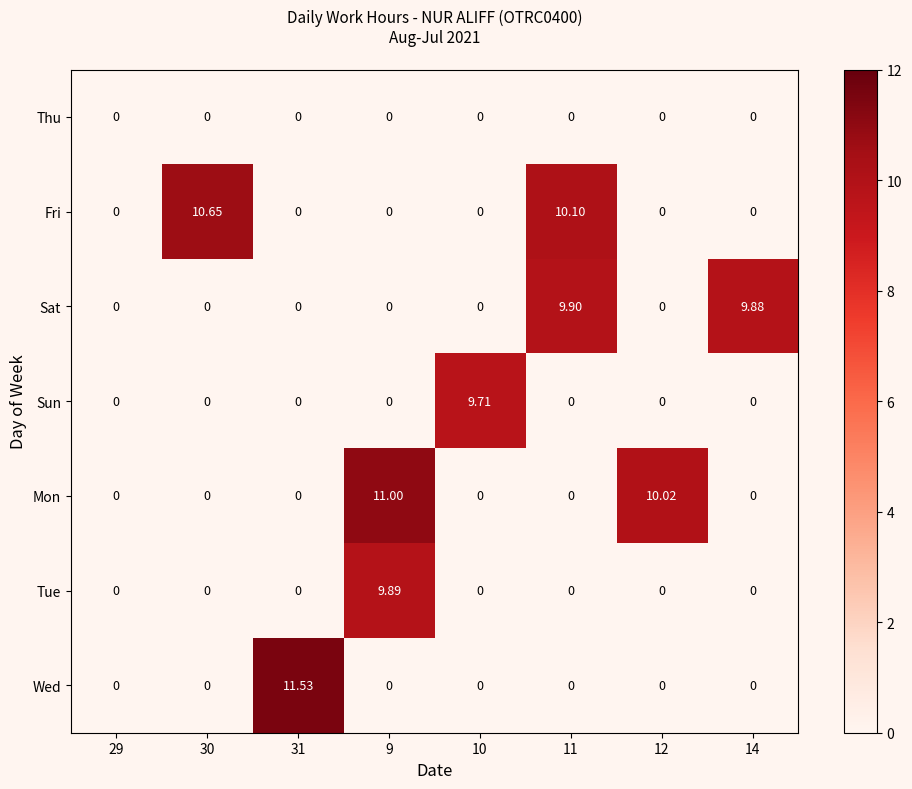

Which series has the largest range (max minus min)?

Wed